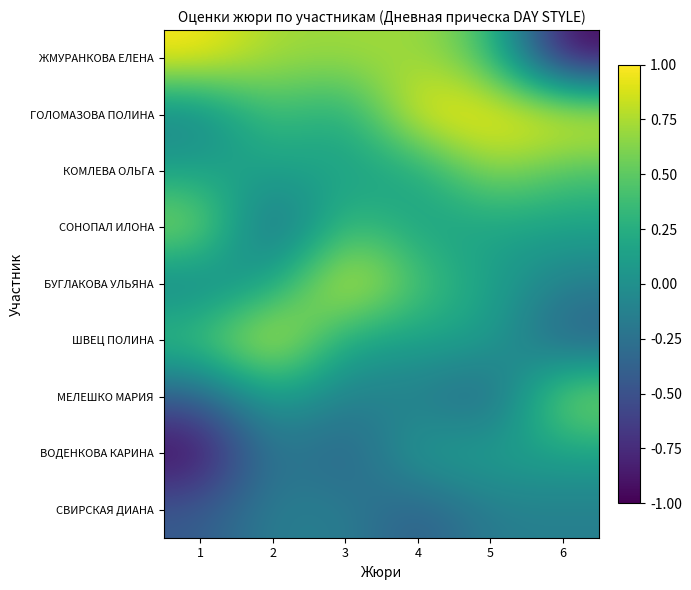

What is the minimum value shown in the chart?

-1.0